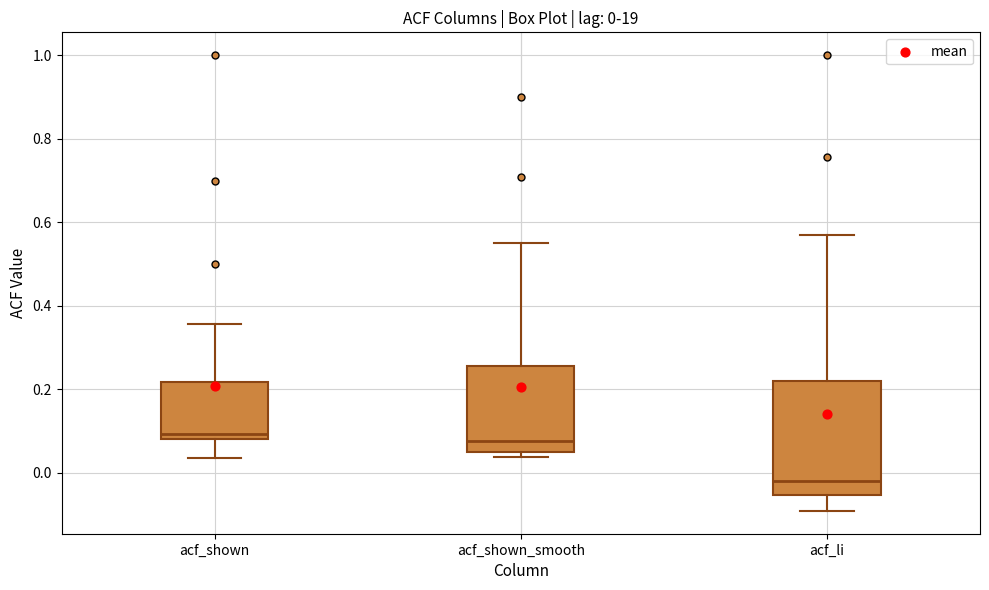

Which box is the tallest, from its lower edge to its upper edge?

acf_li